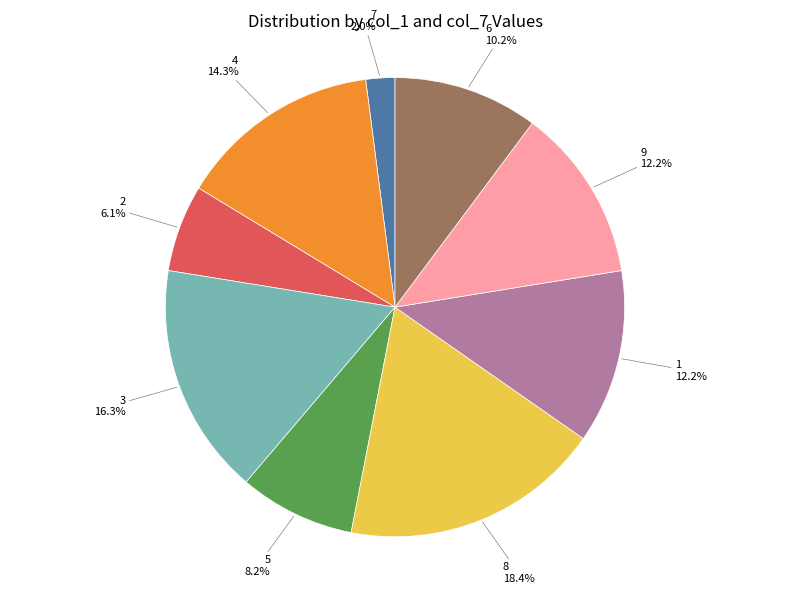

Does any single category account for the majority?

No